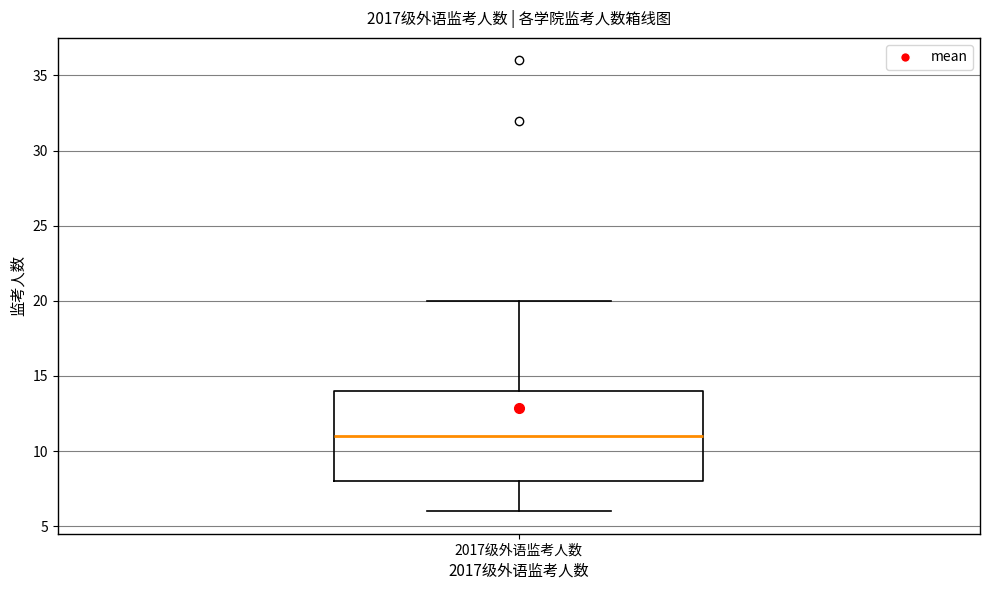

Where does the upper whisker of the box for 2017级外语监考人数 end on the y-axis? The values are not printed on the chart, so give them approximately, as read against the axis.

20